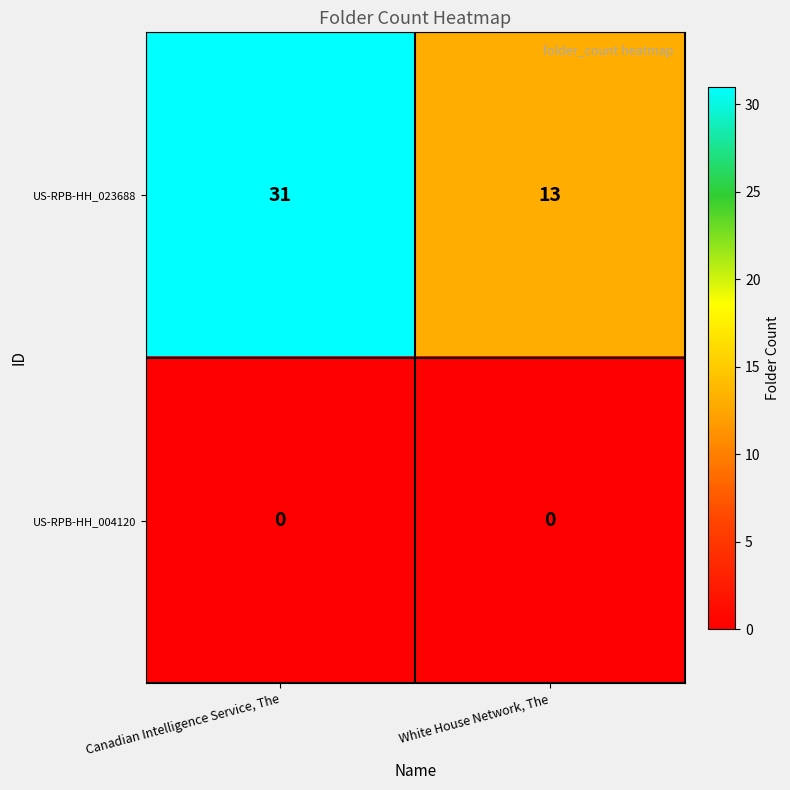

Which series has the largest range (max minus min)?

US-RPB-HH_023688